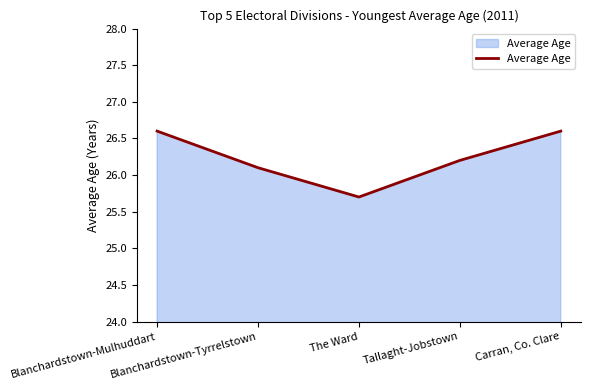

What is the difference between the maximum and minimum values?

0.9